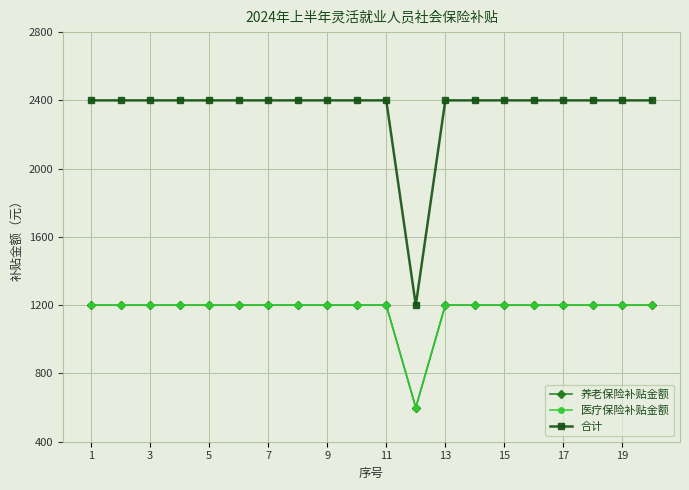

Is this an area chart (filled region under the line)?

No